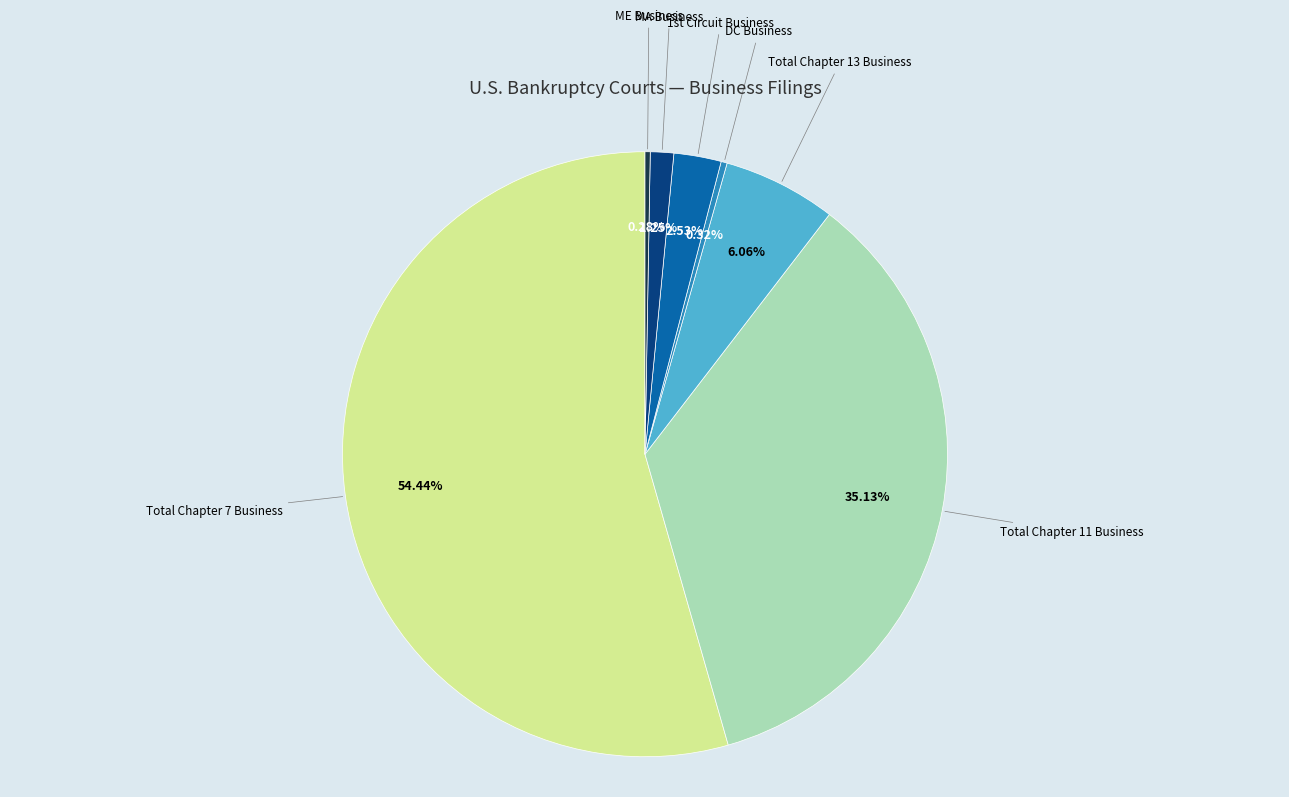

Is the sum of Total Chapter 13 Business and MA Business greater than half?

No